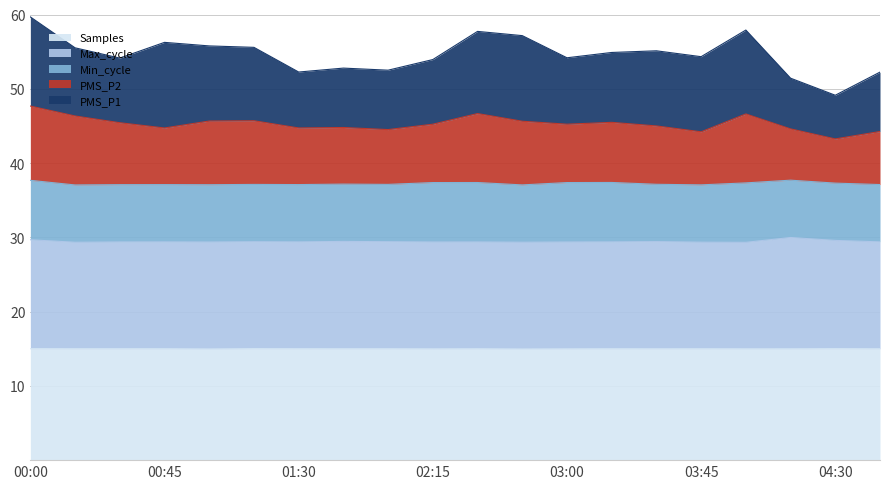

The value of Samples at 01:00 is 10.0. True or false?

False